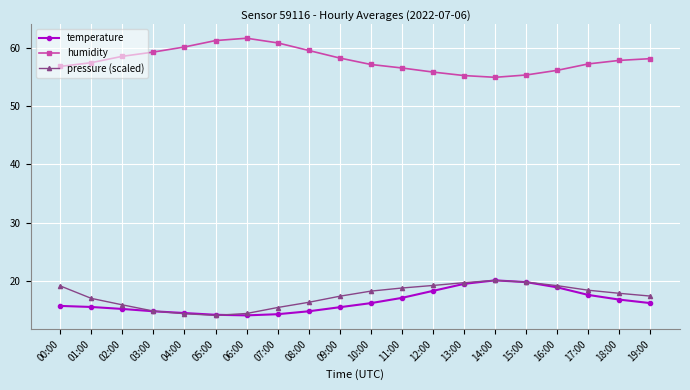

At how many categories does at least one series exceed 35?

20